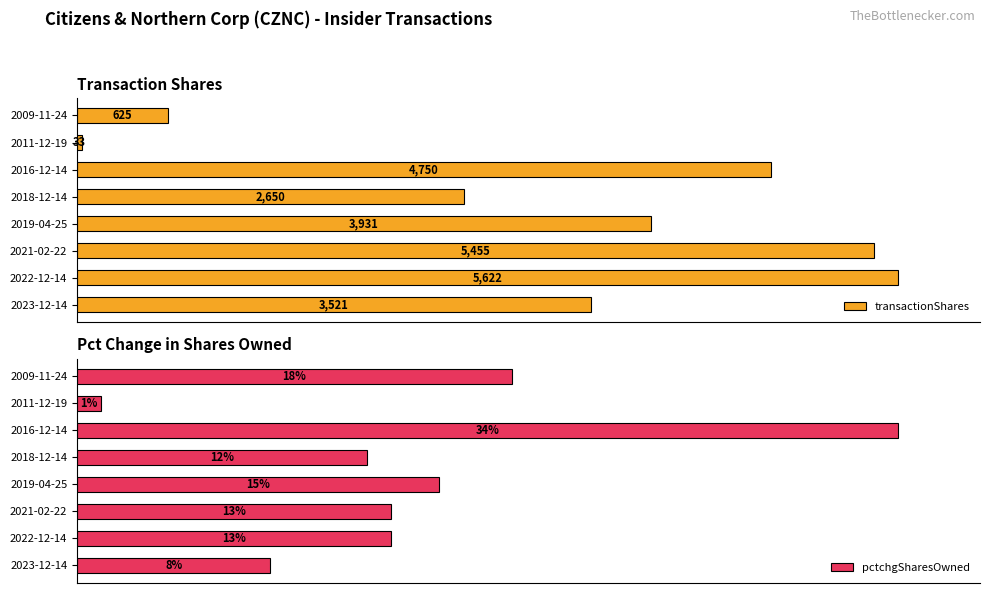

How many bars are there in total?

16